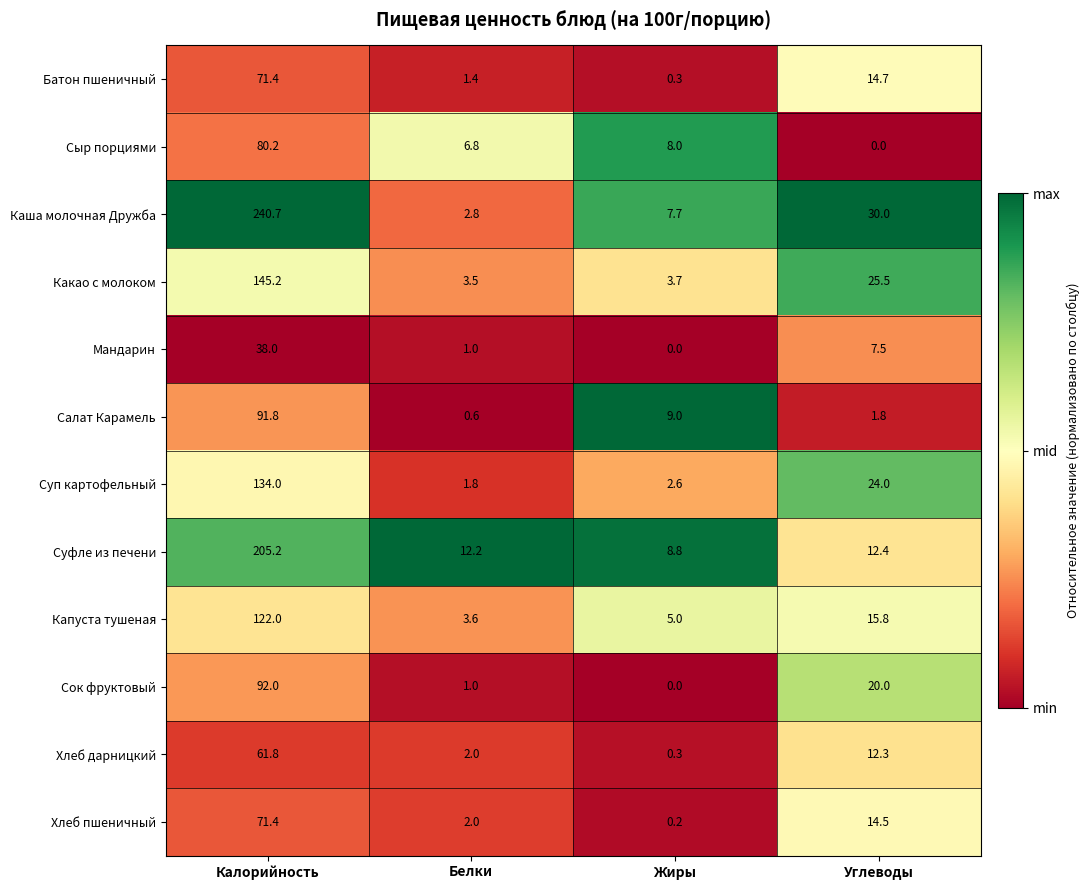

The value of Мандарин at Калорийность is 12.5. True or false?

False